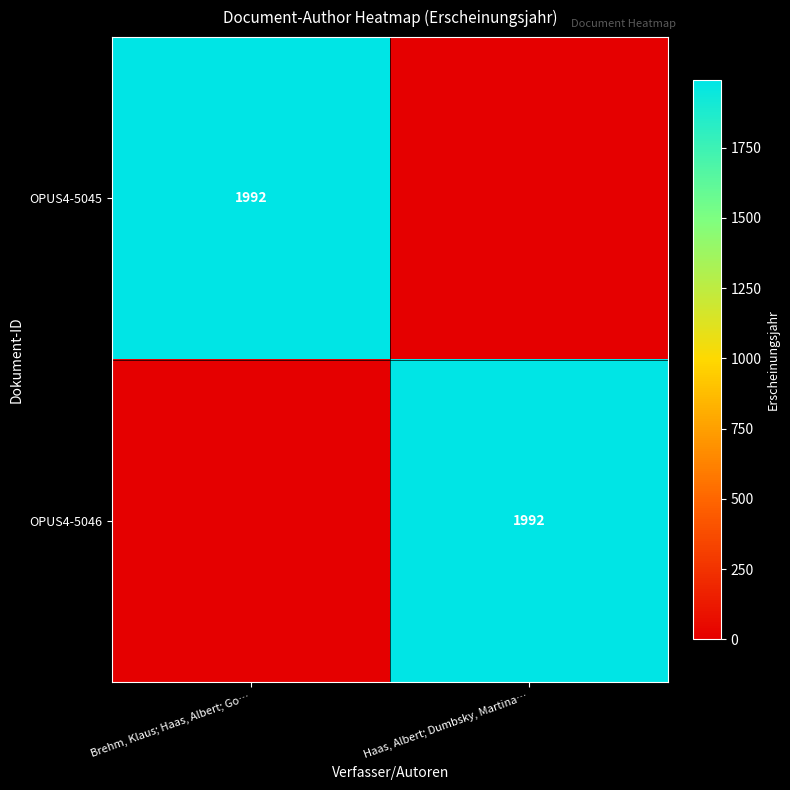

The value of OPUS4-5046 at Haas, Albert; Dumbsky, Martina… is 3055. True or false?

False